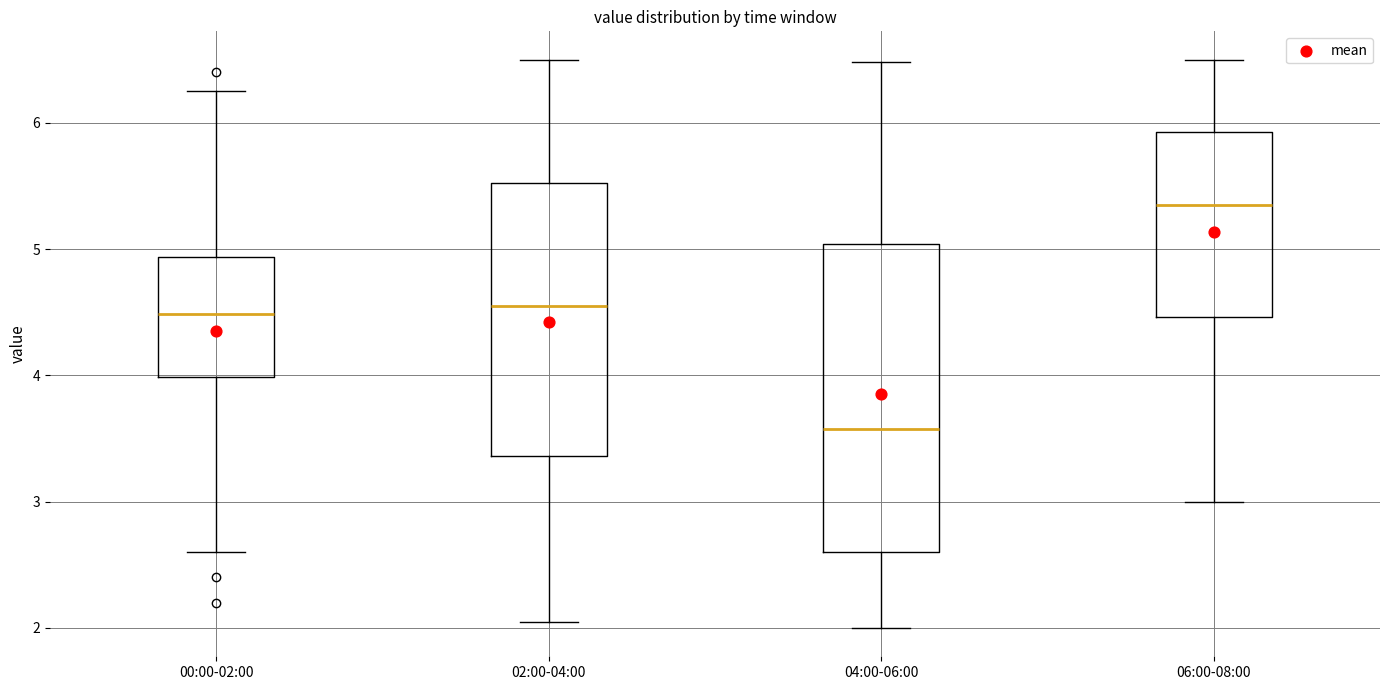

Which box is the tallest, from its lower edge to its upper edge?

04:00-06:00